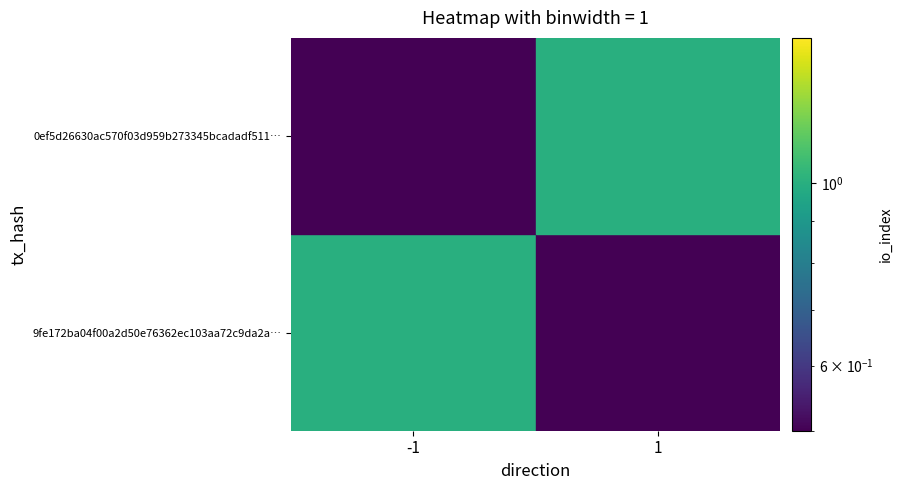

Reading left to right, what are all the values shown in this chart?

9fe172ba04f00a2d50e76362ec103aa72c9da2a: 1	0
0ef5d26630ac570f03d959b273345bcadadf511: 0	1